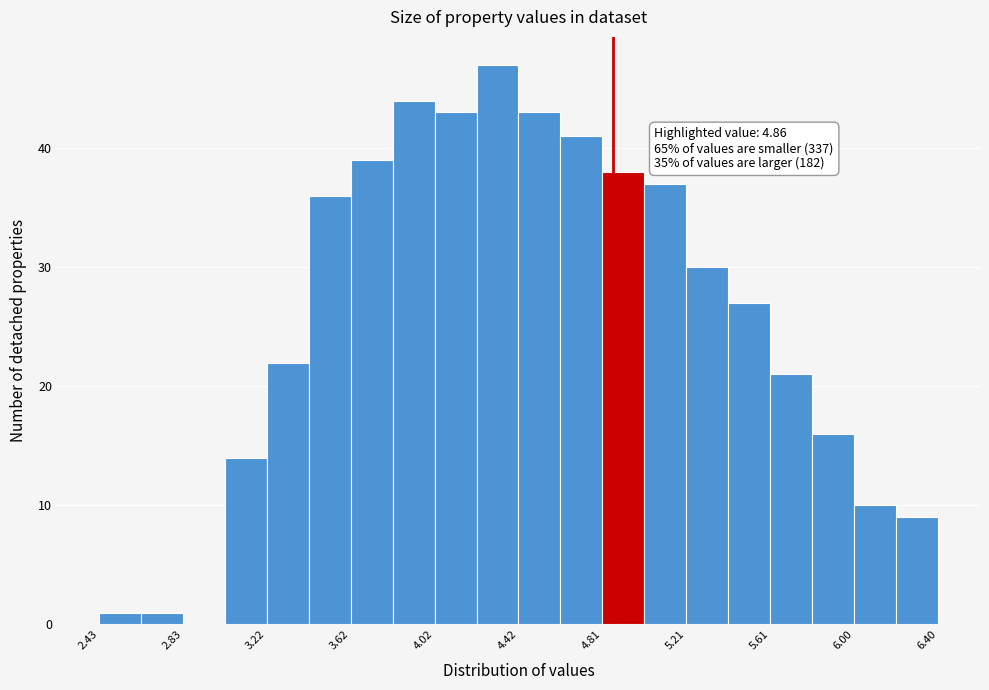

Around what value on the x-axis is the tallest bar? Give the approximate position of its centre, as read against the axis.

4.30